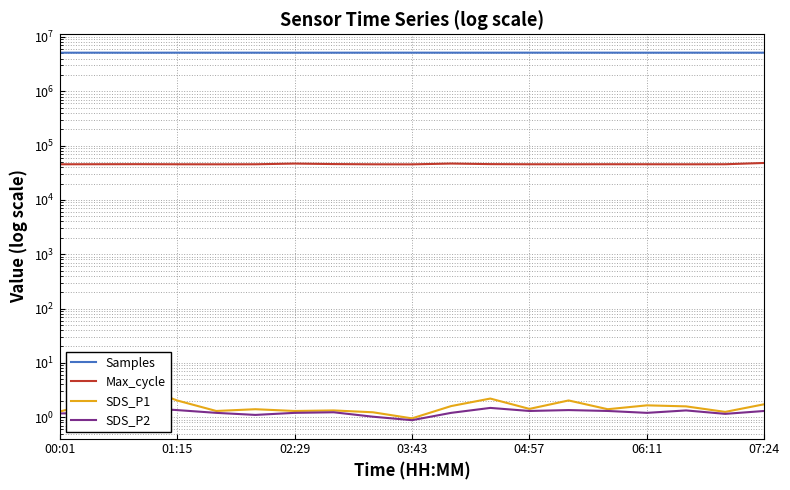

In SDS_P1, how many points are higher than both neighbors (excluding endpoints)?

6